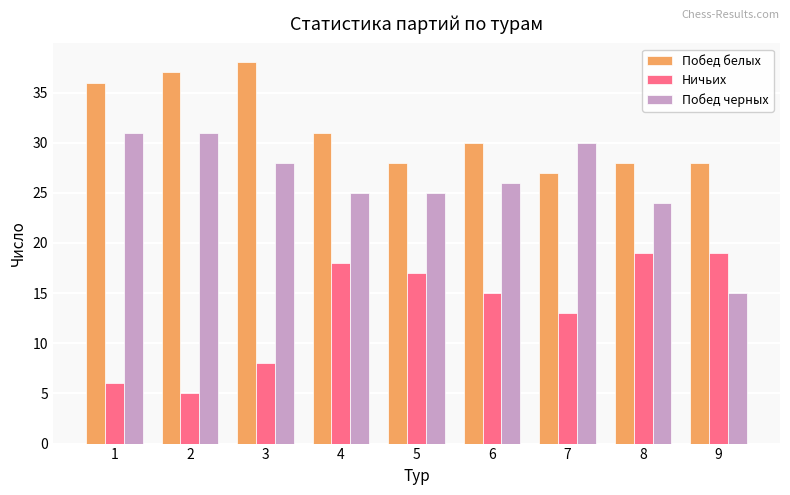

How many bars are there in each group?

3